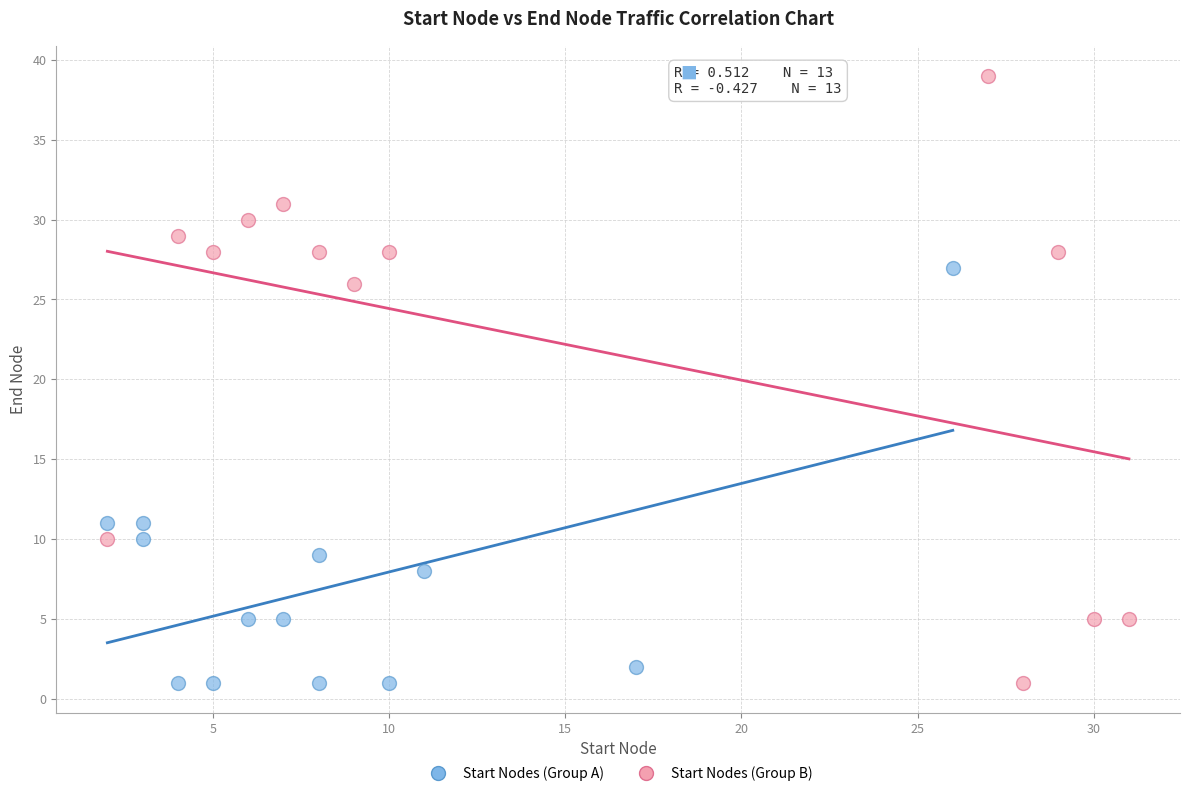

Which series reaches the maximum Y coordinate?

Start Nodes (Group B)